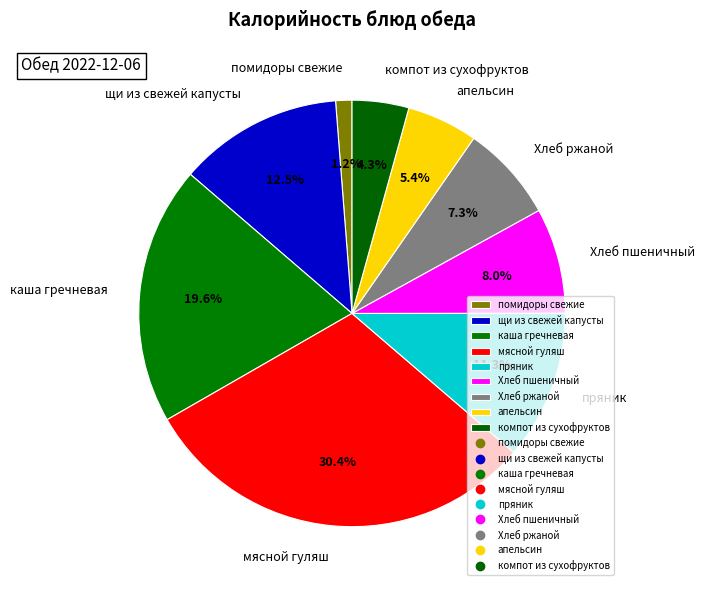

The пряник slice represents 1% of the pie. True or false?

False